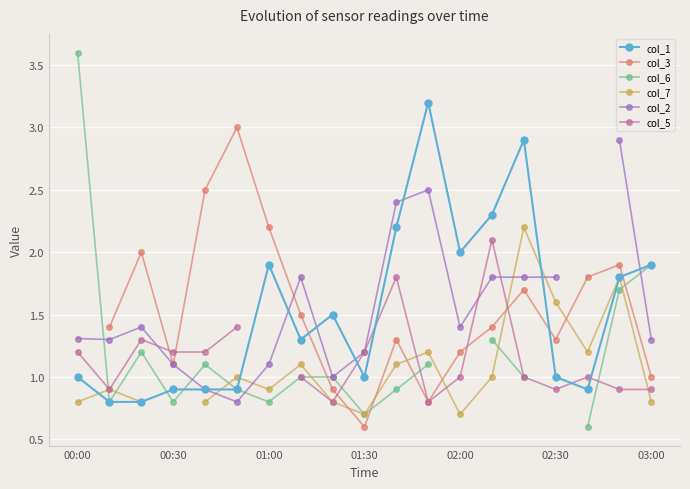

True or false: col_1 has a value of 0.5 at 02:30.

False